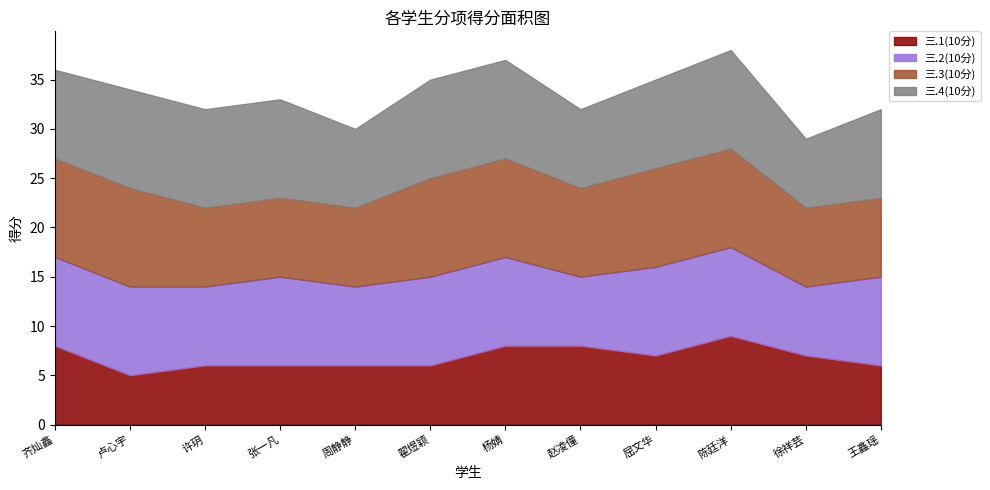

At which category does 三.1(10分) reach its first local peak?

陈廷洋